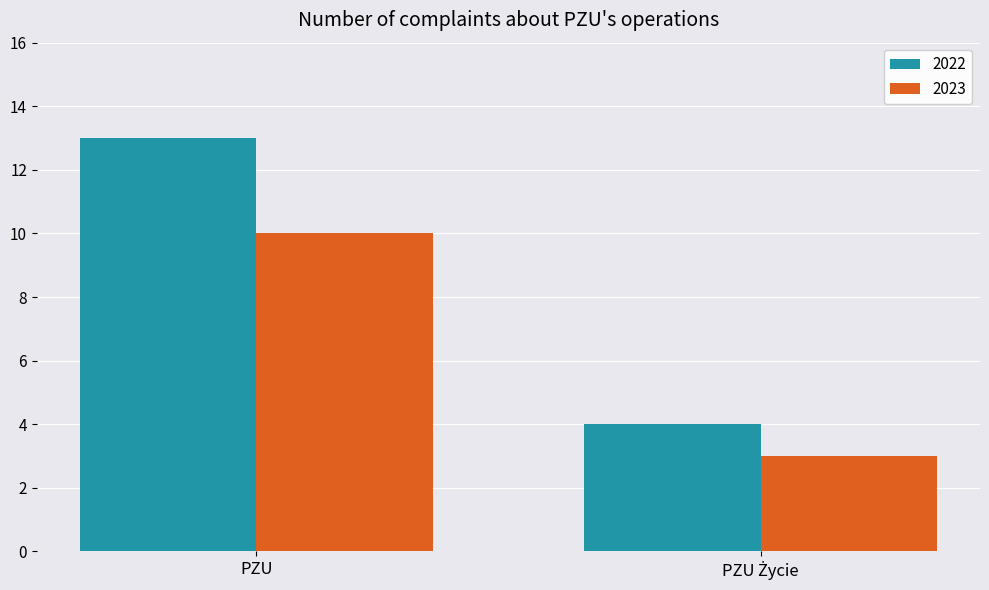

What is the difference between the maximum and minimum values in the 2022 series?

9